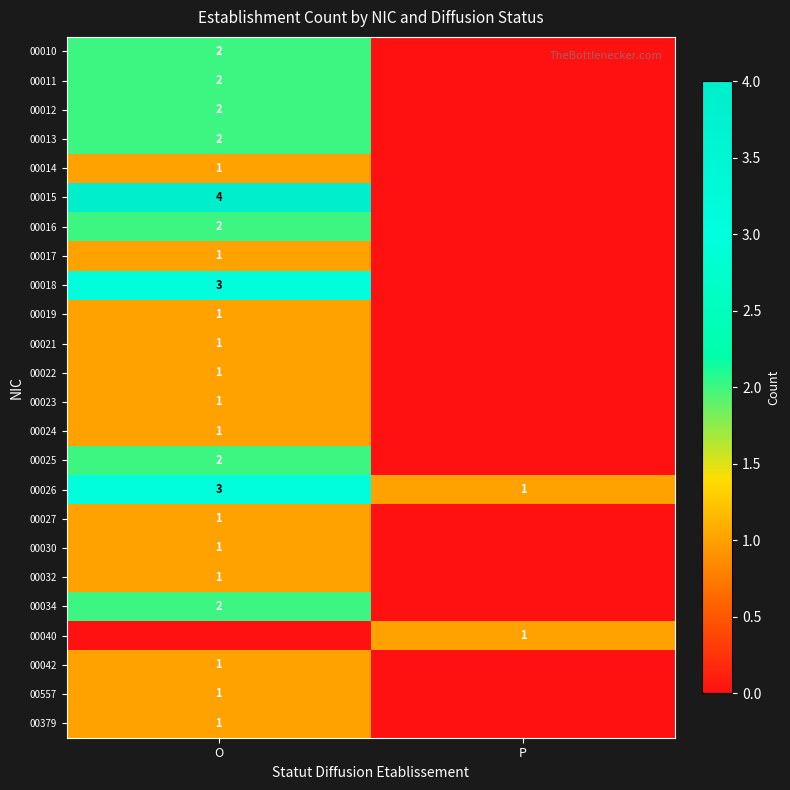

True or false: 00021 has a value of 1 at O.

True